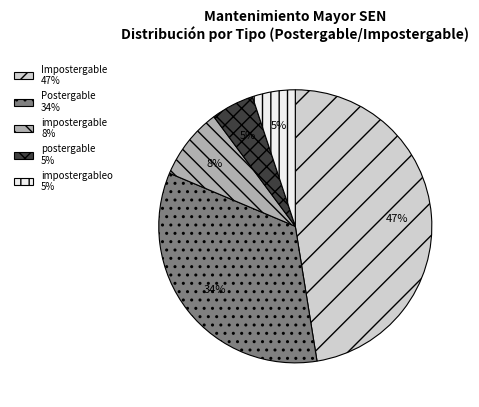

To the nearest percent, what is the difference between the largest and smallest slice percentages?

42%